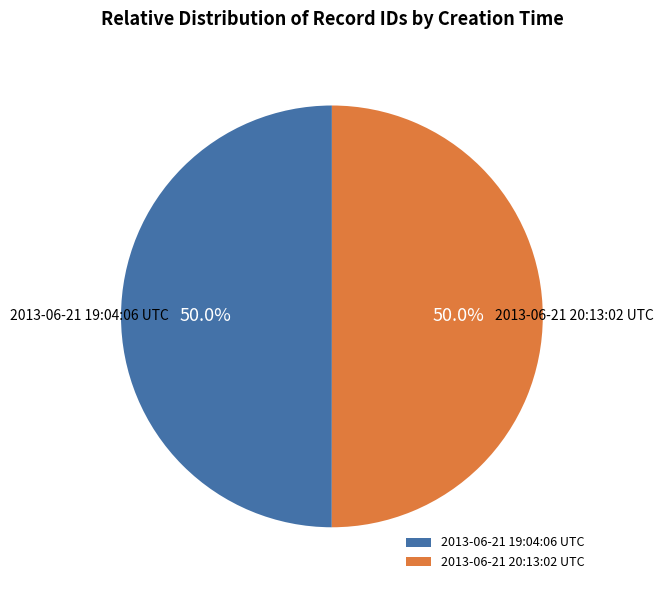

How many segments does this pie chart have?

2